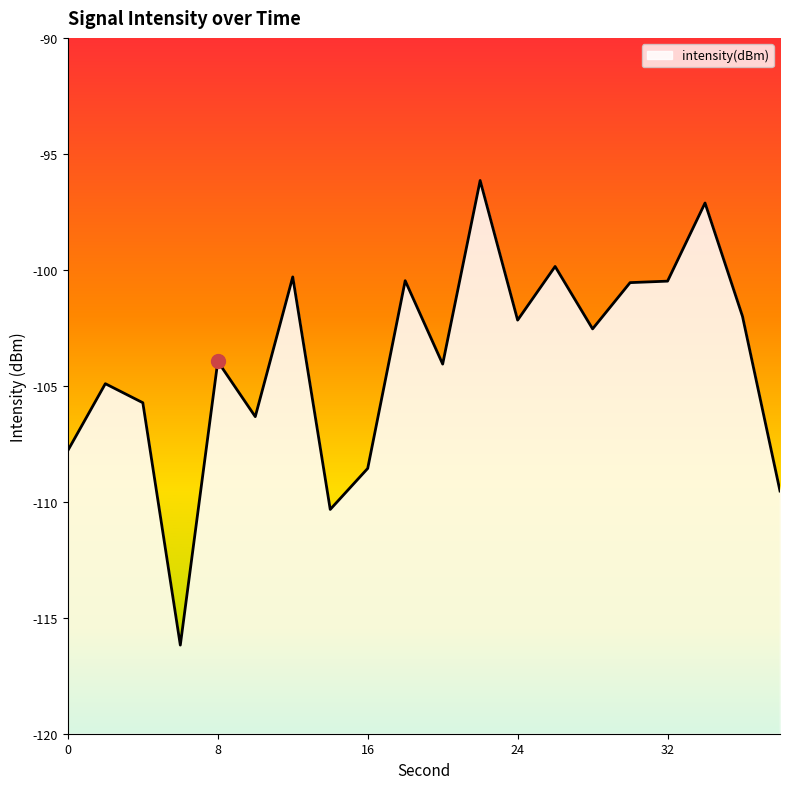

List the labels in order of value, largest first.

22, 34, 26, 12, 18, 32, 30, 36, 24, 28, 8, 20, 2, 4, 10, 0, 16, 38, 14, 6